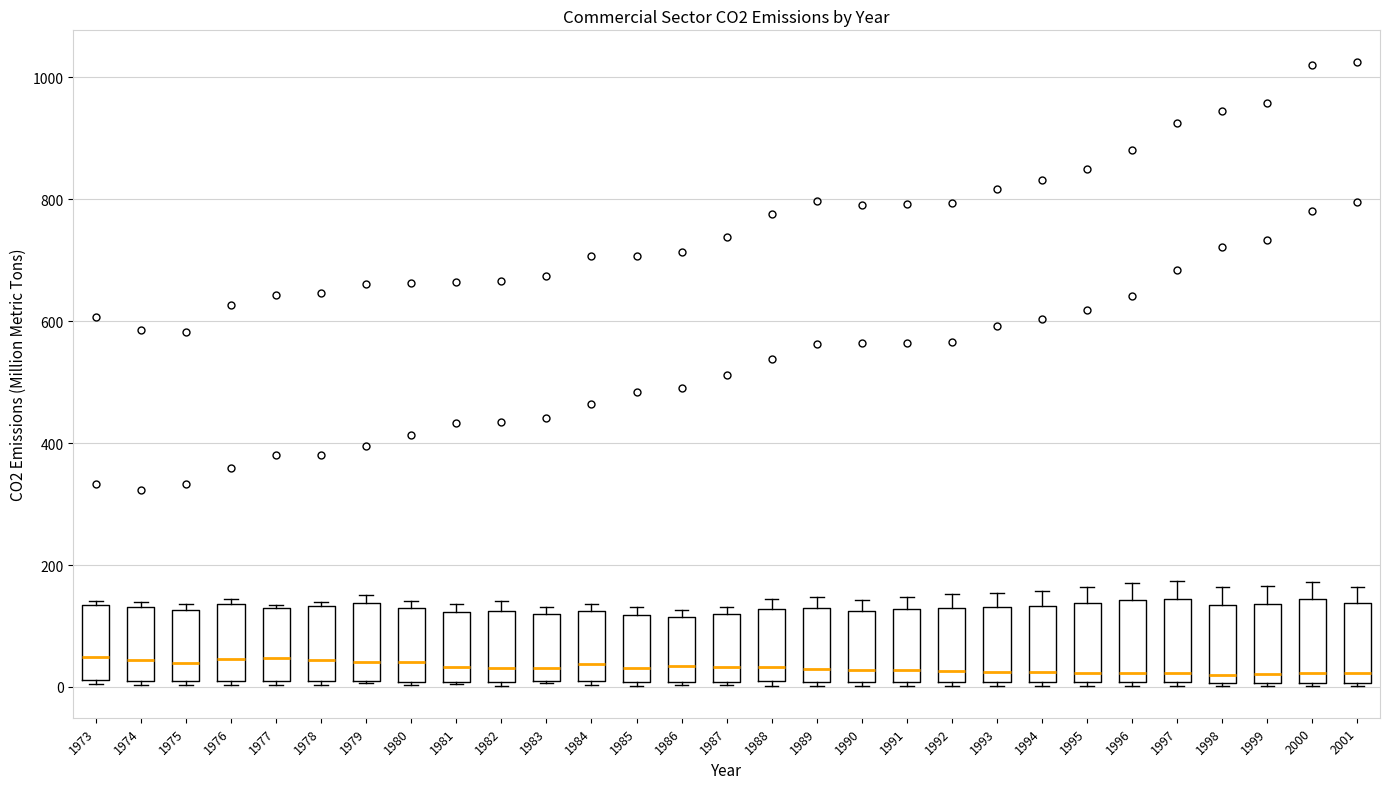

Reading left to right, read every box against the y-axis: the position of its median line, the range the box covers, and the ends of its whiskers. The values are not printed on the chart, so give them approximately, as read against the axis.

1973: median 40, box 20 to 140, whiskers 0 to 140
1974: median 40, box 20 to 140, whiskers 0 to 140 (just above the box's upper edge)
1975: median 40, box 0 to 120, whiskers 0 (just below the box's lower edge) to 140
1976: median 40, box 0 to 140, whiskers 0 (just below the box's lower edge) to 140 (just above the box's upper edge)
1977: median 40, box 0 to 120, whiskers 0 (just below the box's lower edge) to 140
1978: median 40, box 20 to 140, whiskers 0 to 140 (just above the box's upper edge)
1979: median 40, box 0 to 140, whiskers 0 to 160
1980: median 40, box 0 to 120, whiskers 0 to 140
1981: median 40, box 0 to 120, whiskers 0 to 140
1982: median 40, box 0 to 120, whiskers 0 (just below the box's lower edge) to 140
1983: median 40, box 0 to 120, whiskers 0 to 140
1984: median 40, box 0 to 120, whiskers 0 (just below the box's lower edge) to 140
1985: median 40, box 0 to 120, whiskers 0 (just below the box's lower edge) to 140
1986: median 40, box 0 to 120, whiskers 0 to 120 (just above the box's upper edge)
1987: median 40, box 0 to 120, whiskers 0 to 140
1988: median 40, box 0 to 120, whiskers 0 (just below the box's lower edge) to 140
1989: median 20, box 0 to 120, whiskers 0 (just below the box's lower edge) to 140
1990: median 20, box 0 to 120, whiskers 0 (just below the box's lower edge) to 140
1991: median 20, box 0 to 120, whiskers 0 (just below the box's lower edge) to 140
1992: median 20, box 0 to 140, whiskers 0 (just below the box's lower edge) to 160
1993: median 20, box 0 to 140, whiskers 0 (just below the box's lower edge) to 160
1994: median 20, box 0 to 140, whiskers 0 (just below the box's lower edge) to 160
1995: median 20, box 0 to 140, whiskers 0 (just below the box's lower edge) to 160
1996: median 20, box 0 to 140, whiskers 0 (just below the box's lower edge) to 180
1997: median 20, box 0 to 140, whiskers 0 to 180
1998: median 20, box 0 to 140, whiskers 0 to 160
1999: median 20, box 0 to 140, whiskers 0 to 160
2000: median 20, box 0 to 140, whiskers 0 to 180
2001: median 20, box 0 to 140, whiskers 0 to 160